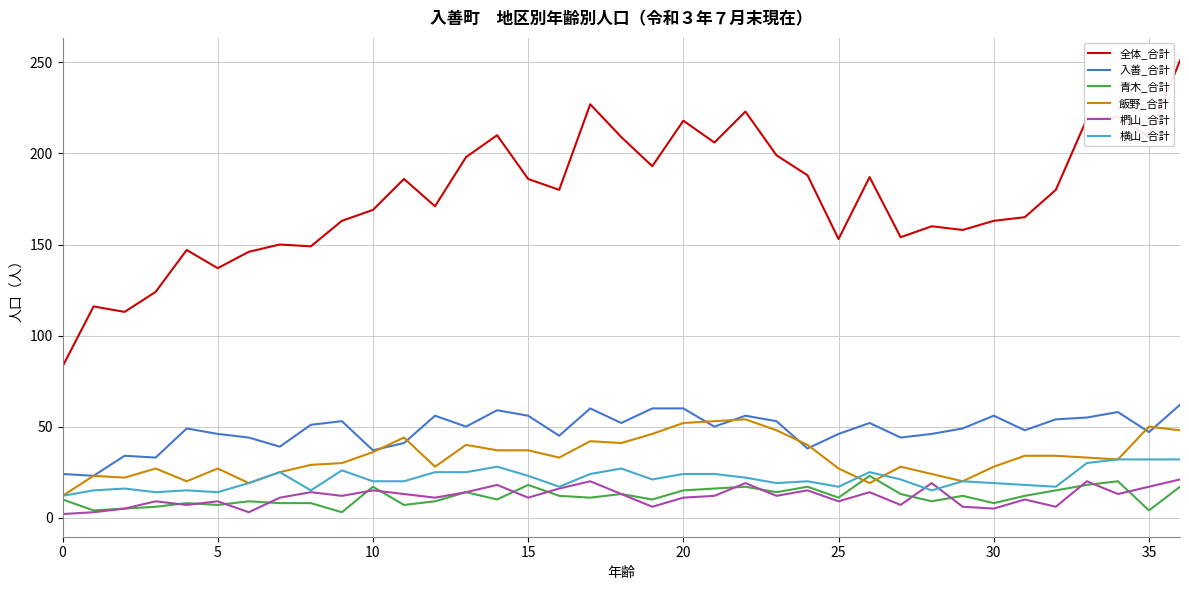

Which series has the widest spread of values?

全体_合計